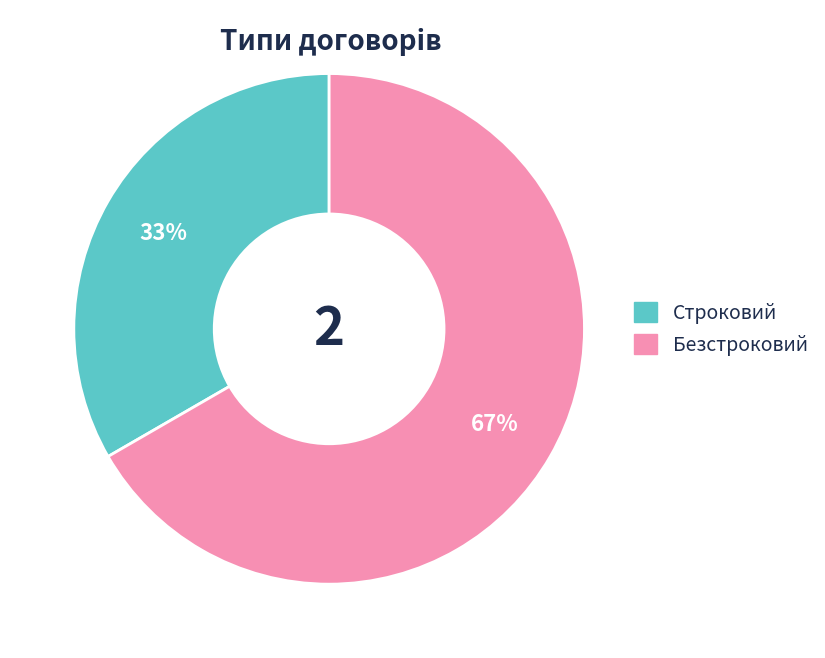

To the nearest percent, what is the combined percentage of Безстроковий and Строковий?

100%